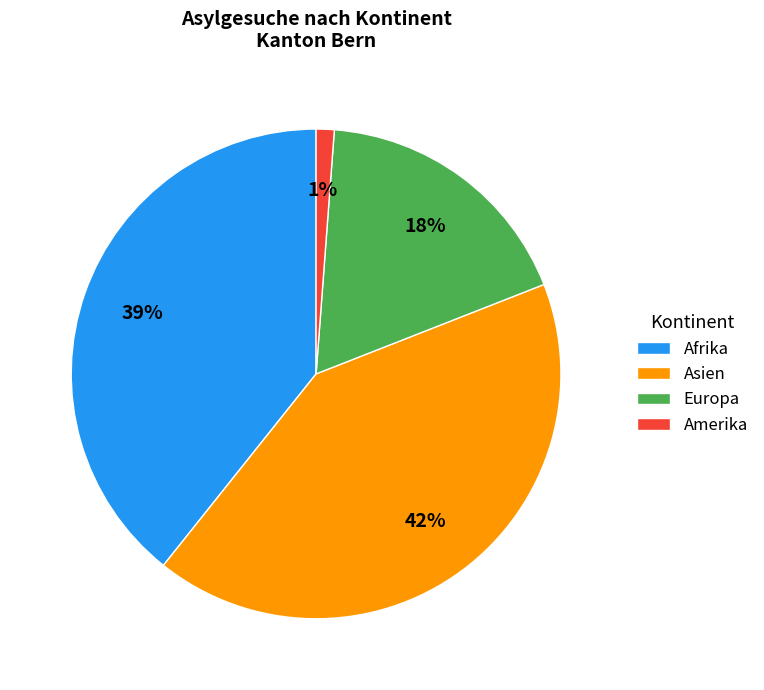

Which has a higher value, Europa or Afrika?

Afrika